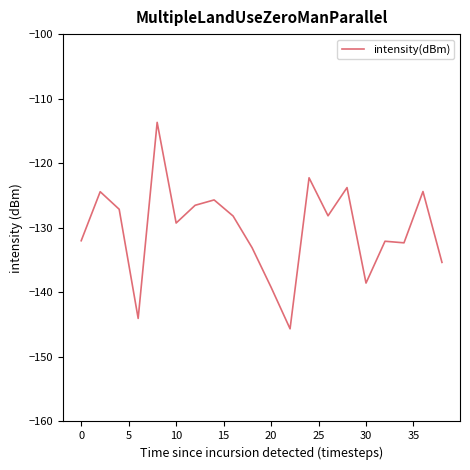

What is the maximum value shown in the chart?

-113.7